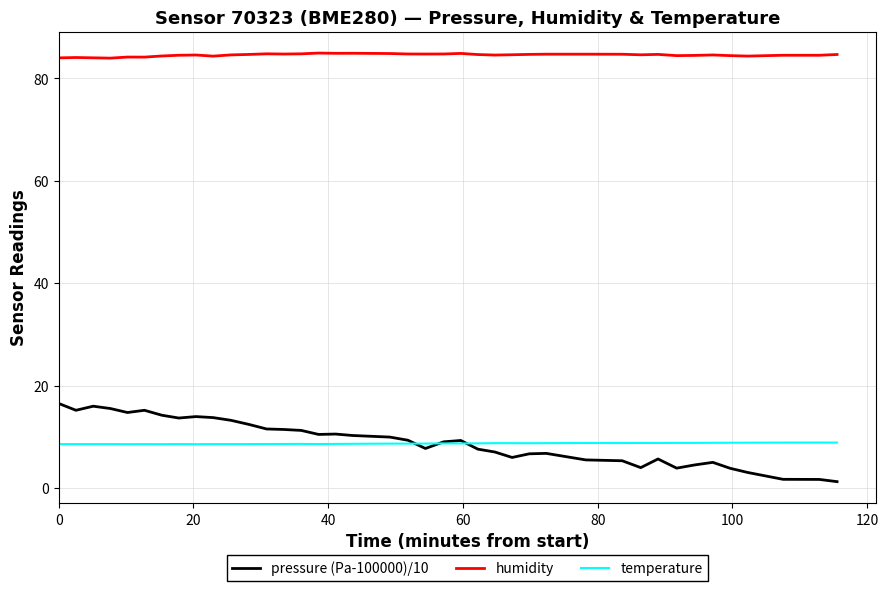

True or false: humidity and pressure (Pa-100000)/10 cross at least once.

False